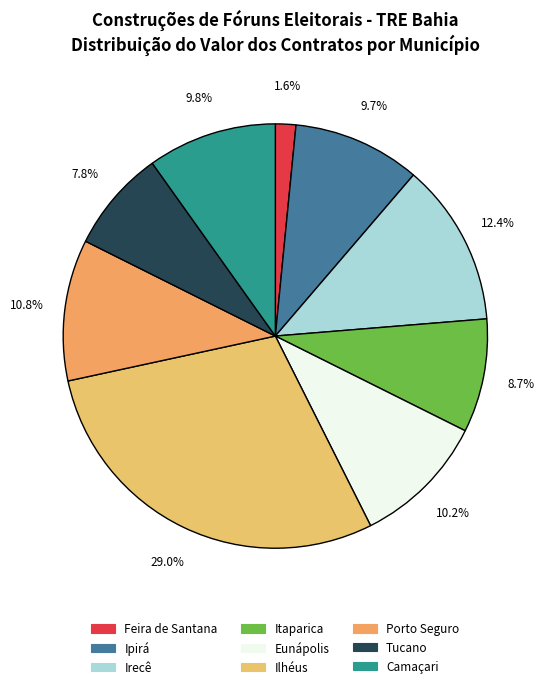

To the nearest percent, what portion does Tucano represent?

8%